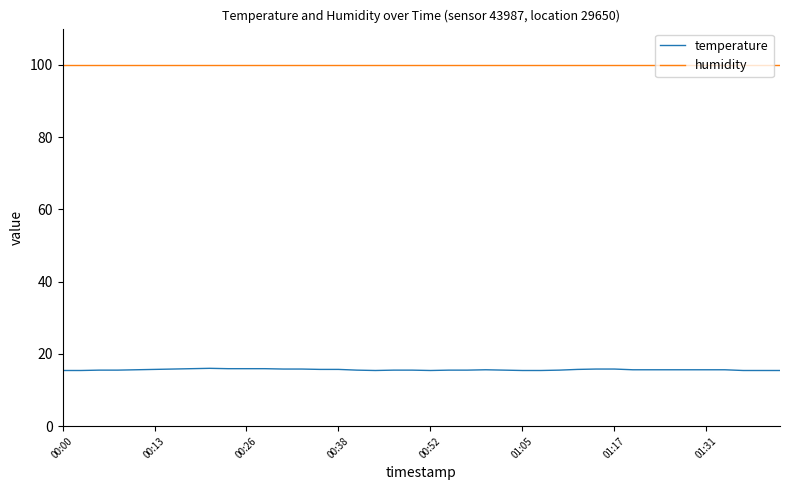

Which series has the largest total across all categories?

humidity